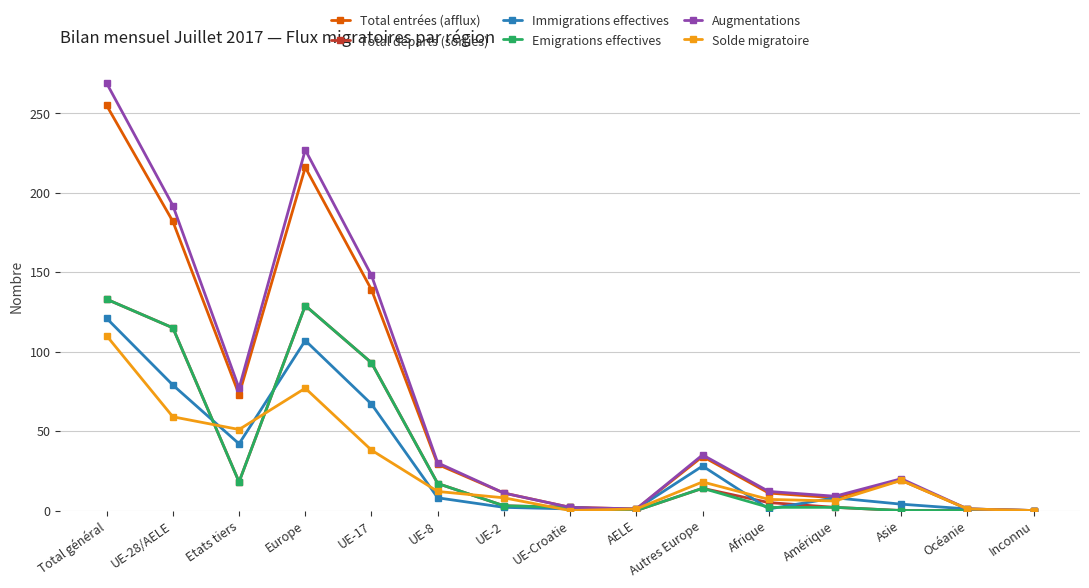

How many lines are shown in the chart?

6